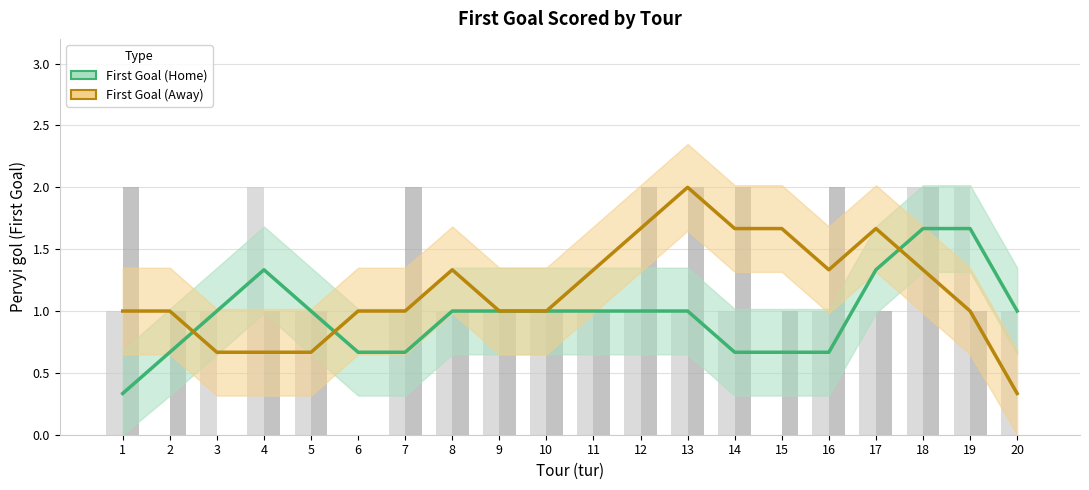

At which label does First Goal (Away) first exceed 1?

8